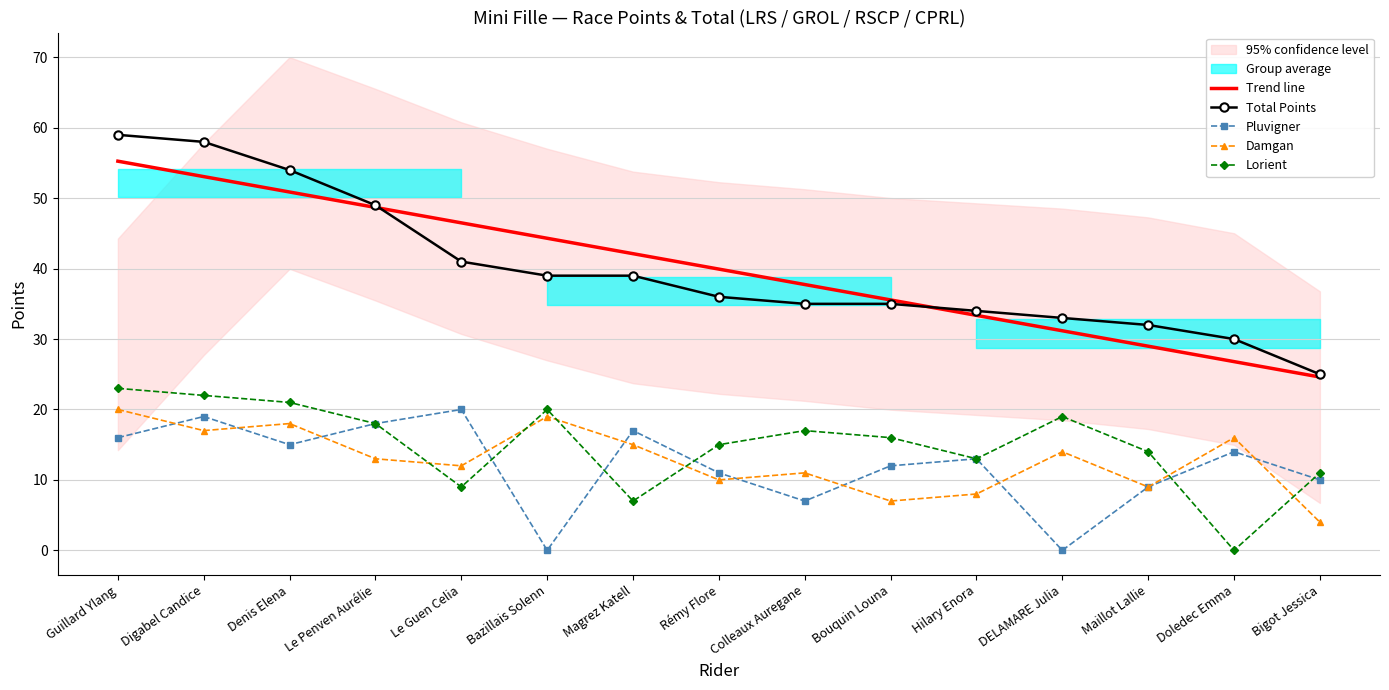

The Lorient series shows 1.8 at Magrez Katell. True or false?

False